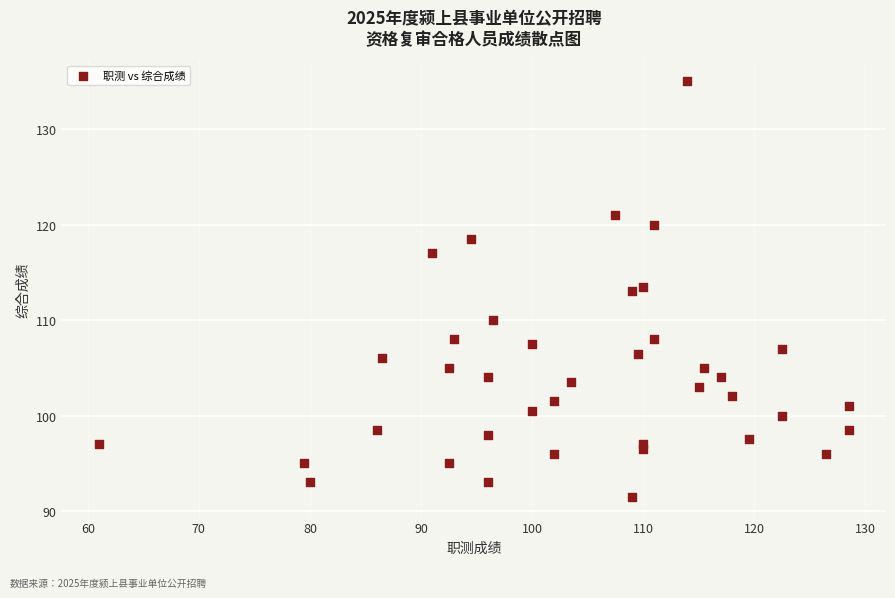

What is the range of X values (max minus min)?

67.5